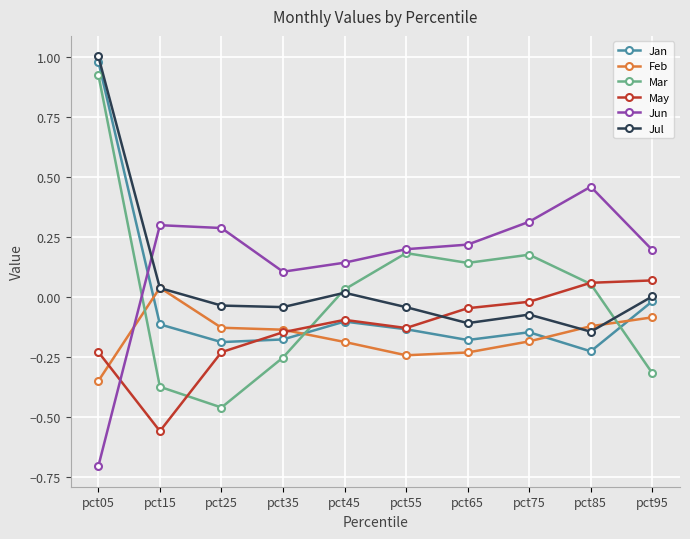

The Jun series shows 0.3 at pct75. True or false?

True